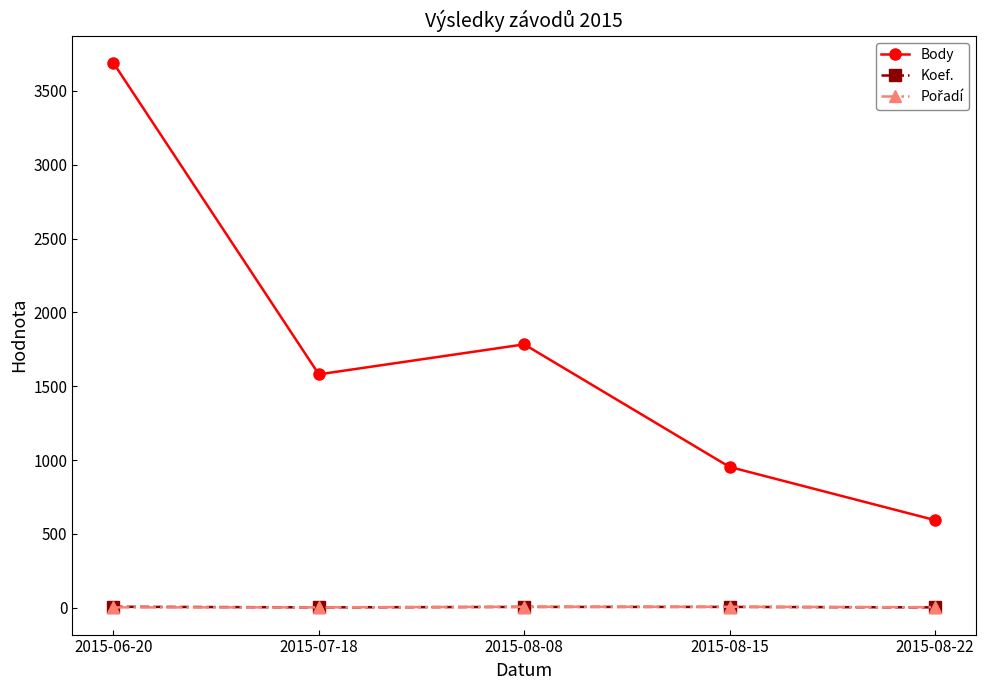

Which series has the largest range (max minus min)?

Body